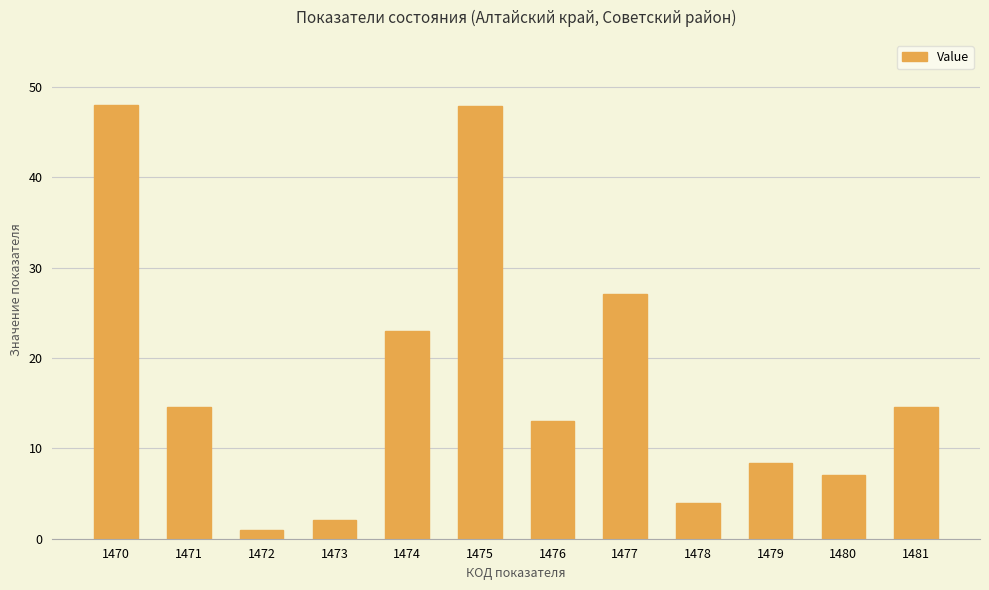

Are the bars horizontal?

No